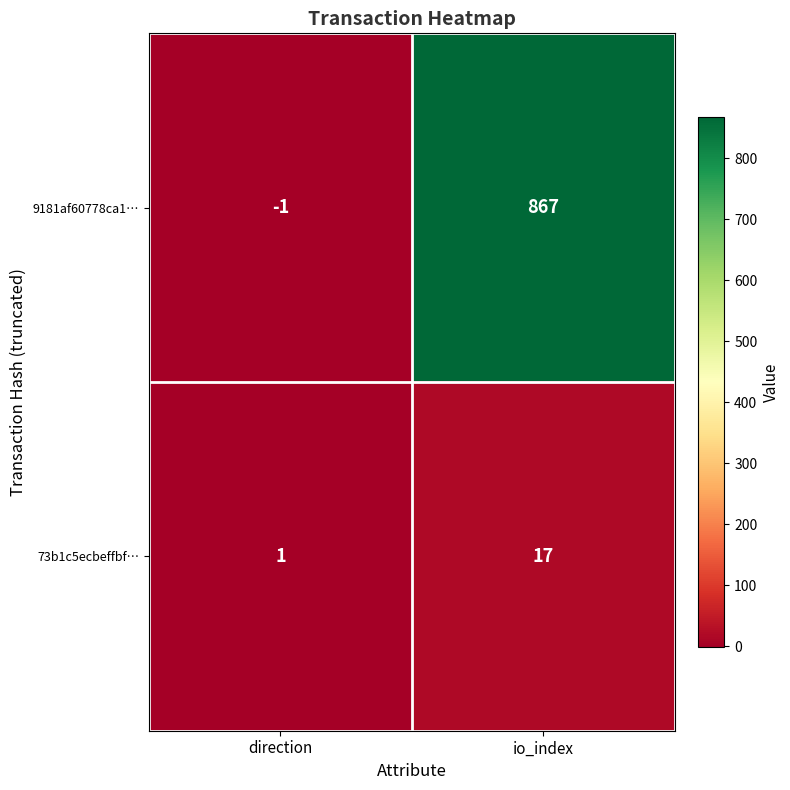

What is the maximum value shown in the chart?

867